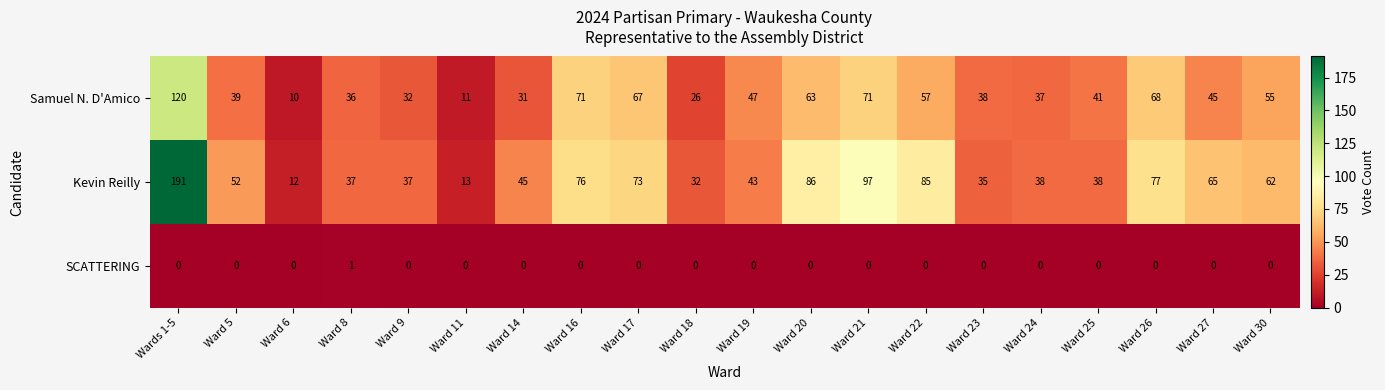

True or false: SCATTERING has a value of -1 at Ward 30.

False